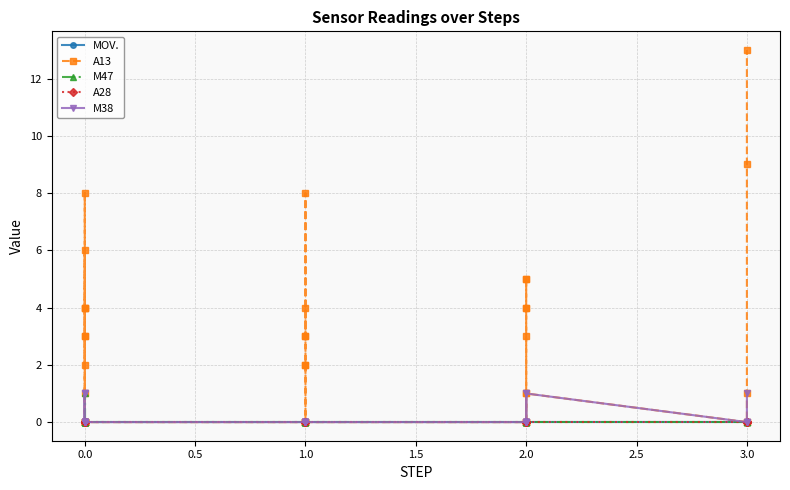

The value of M47 at 0.0 is 0. True or false?

True